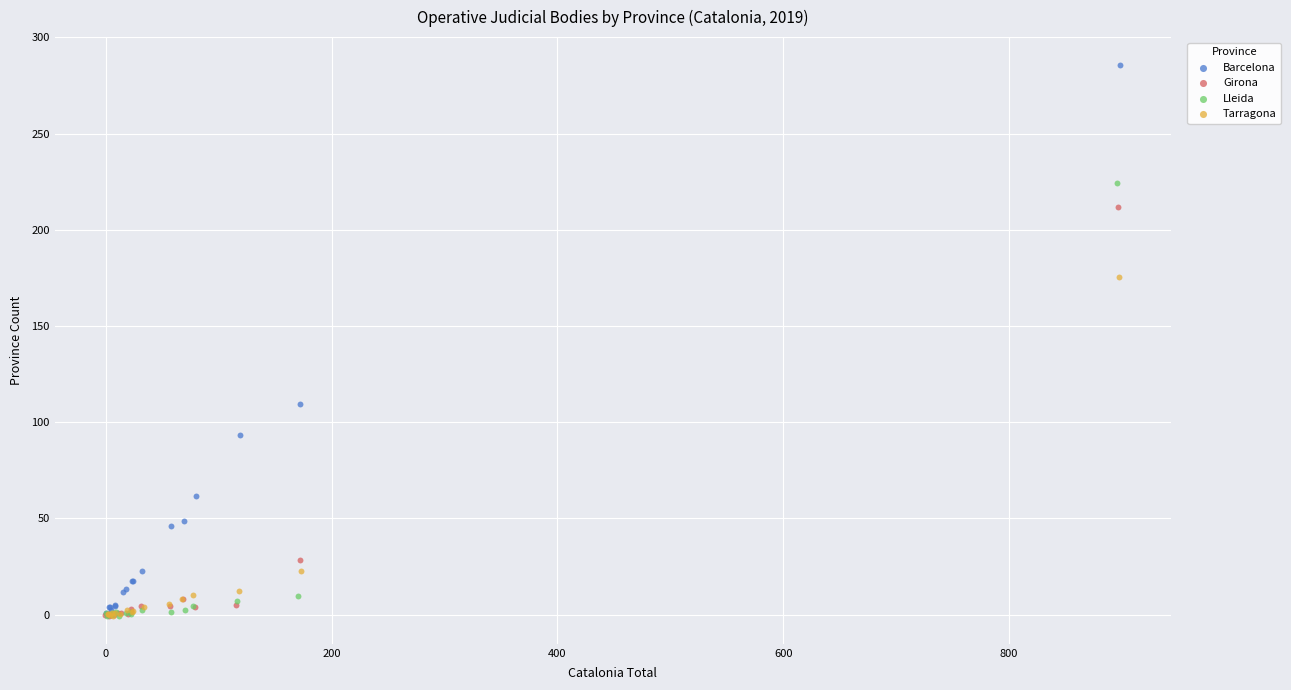

Which series reaches the maximum Y coordinate?

Barcelona